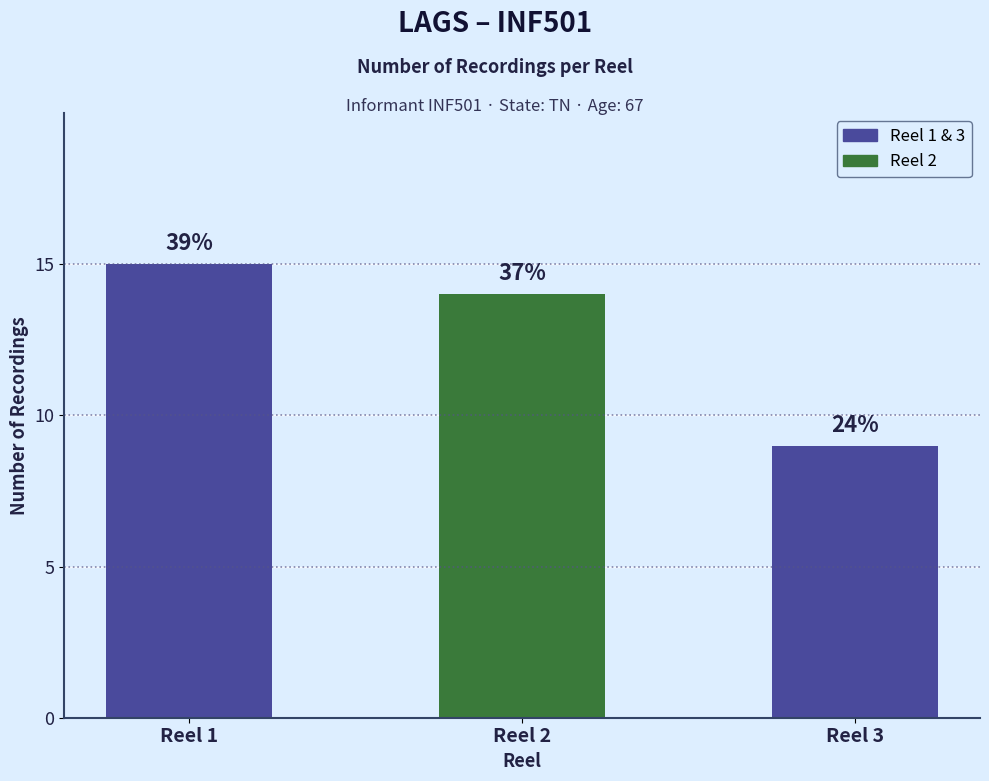

Rank the series by their average value, from highest to lowest.

Reel 1 - Count, Reel 2 - Count, Reel 3 - Count